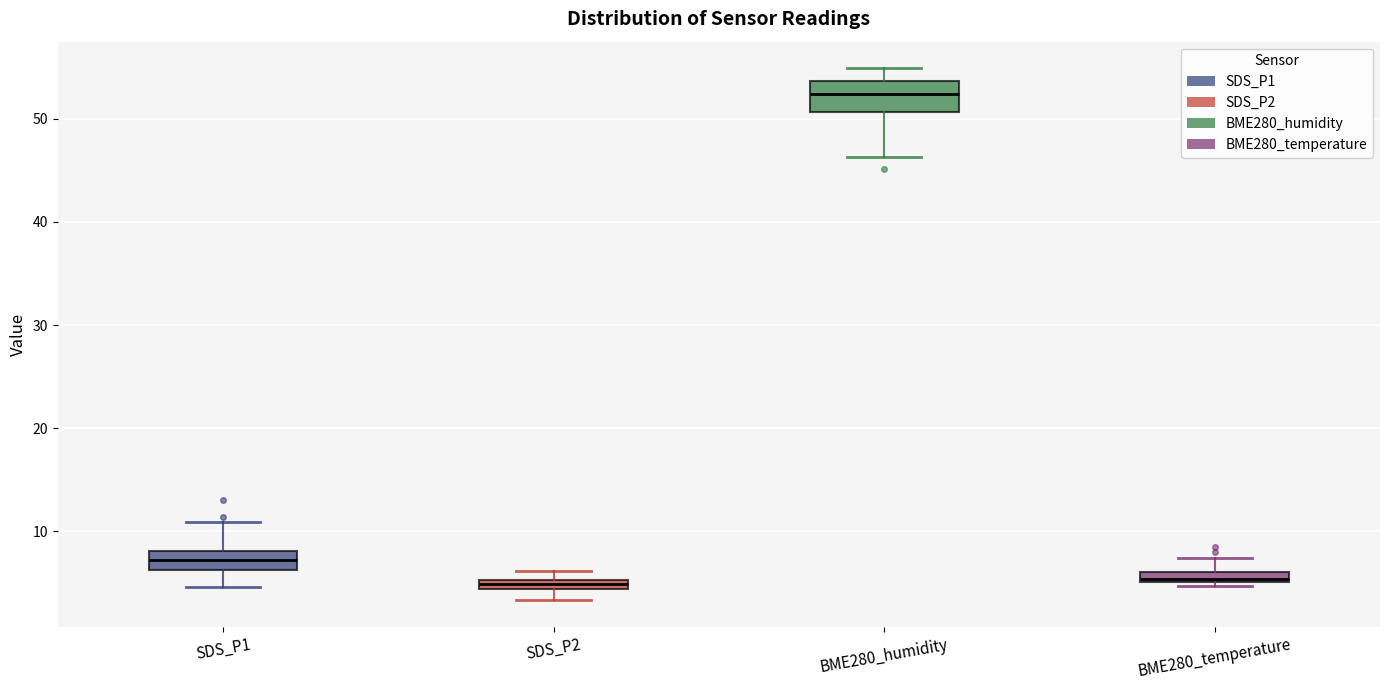

Comparing the boxes themselves (not the whiskers), which one is the tallest?

BME280_humidity